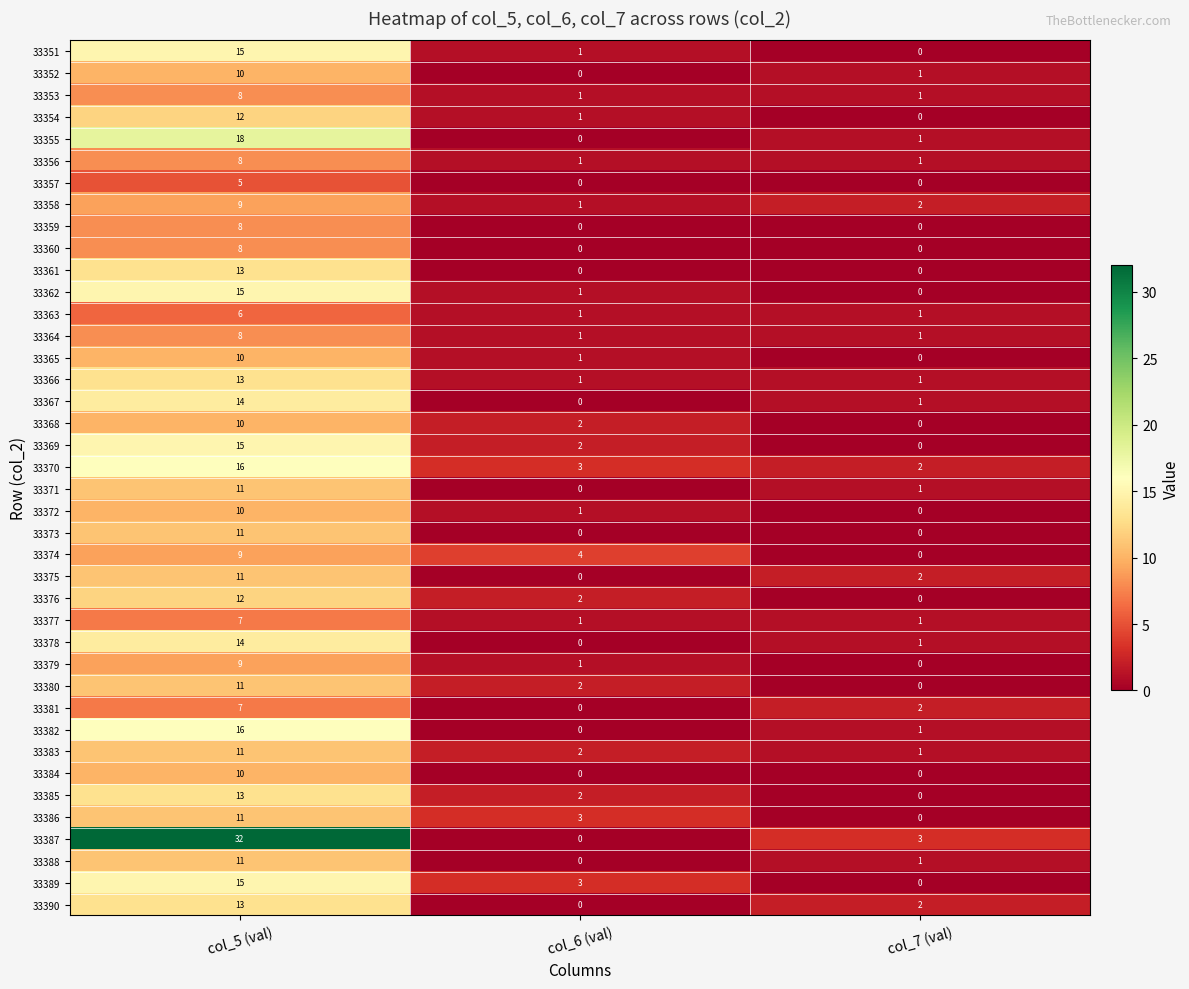

At which category is the sum across all series the highest?

col_5 (val)